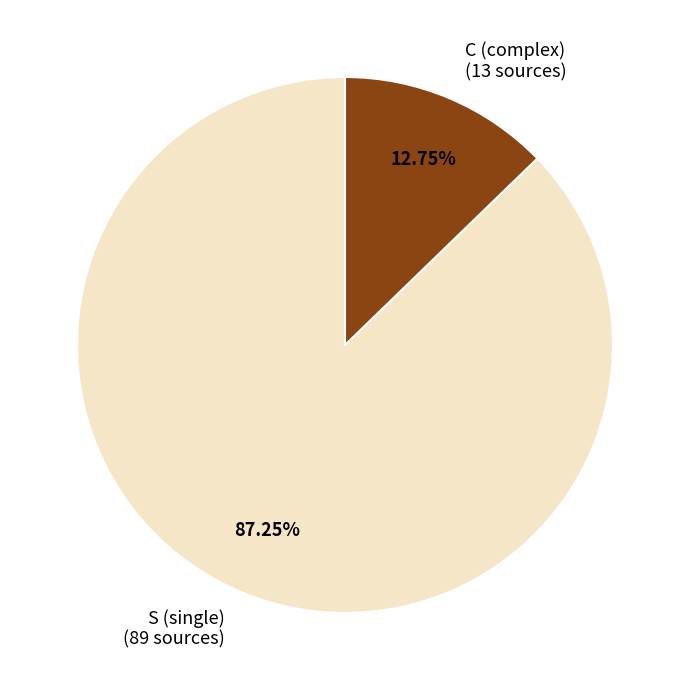

What is the ratio of the value at S (single) (89 sources) to the value at C (complex) (13 sources)?

6.8